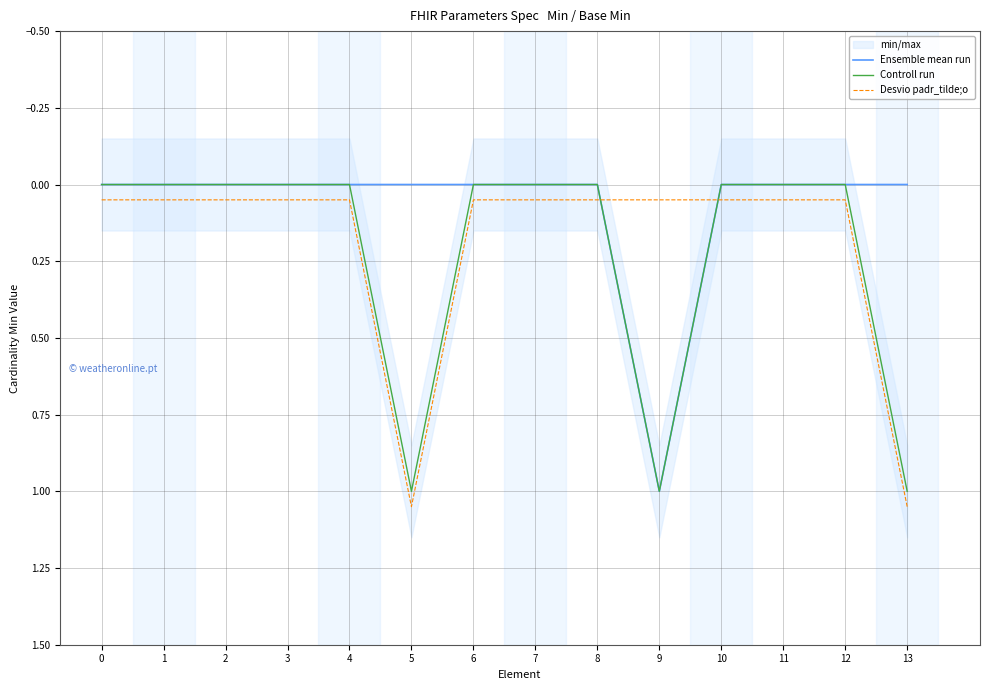

Which label corresponds to the largest value in the chart?

5